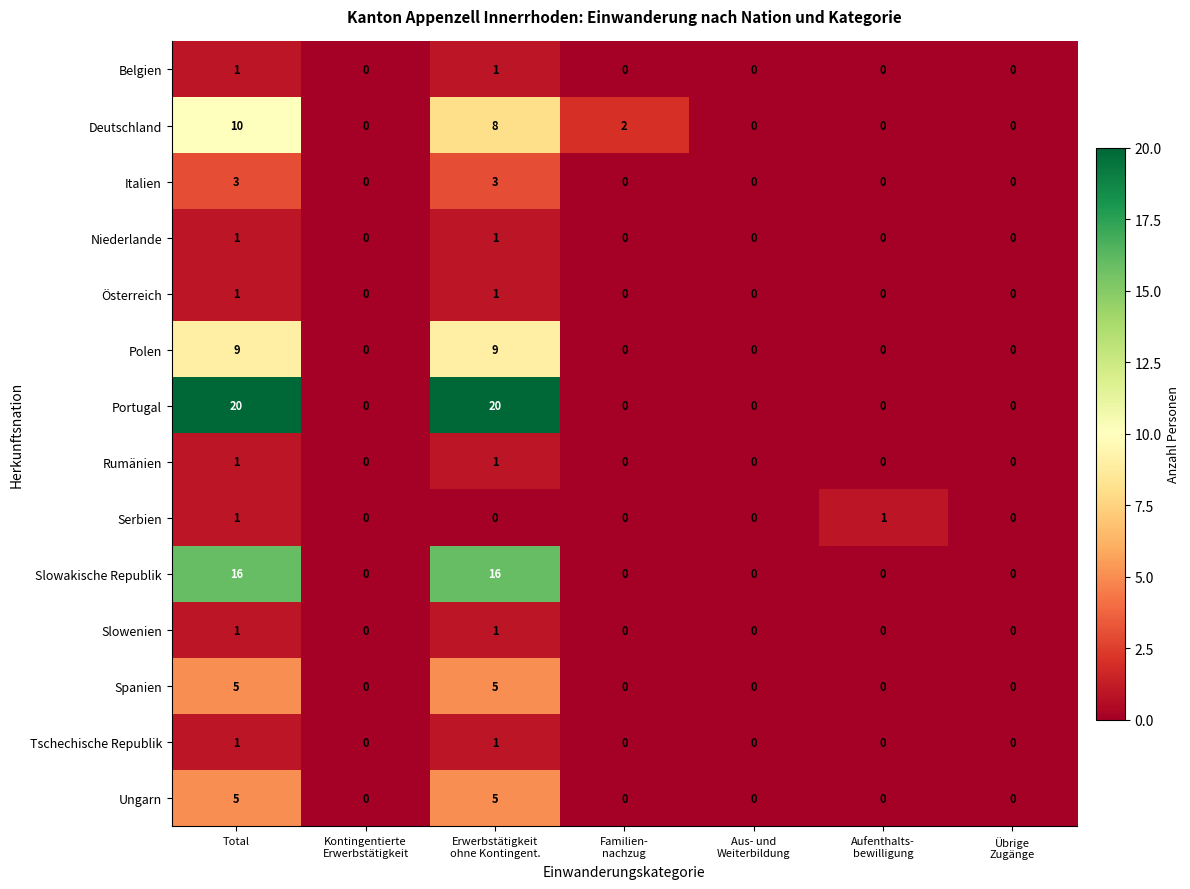

Is it true that Polen equals 13 at Total?

False